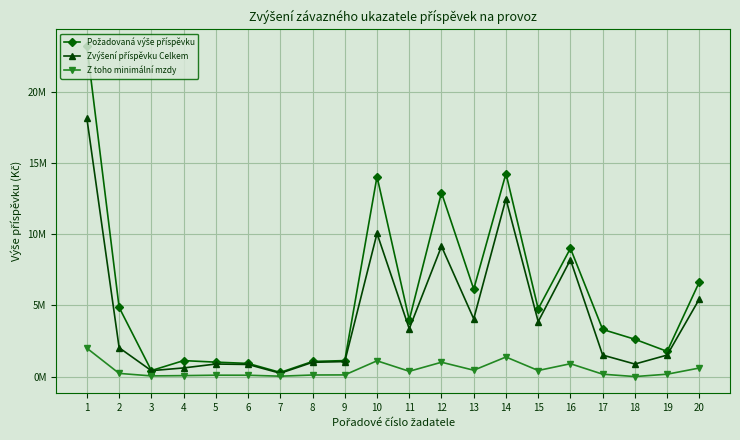

Rank the series by their maximum value, from lowest to highest.

Z toho minimální mzdy, Zvýšení příspěvku Celkem, Požadovaná výše příspěvku